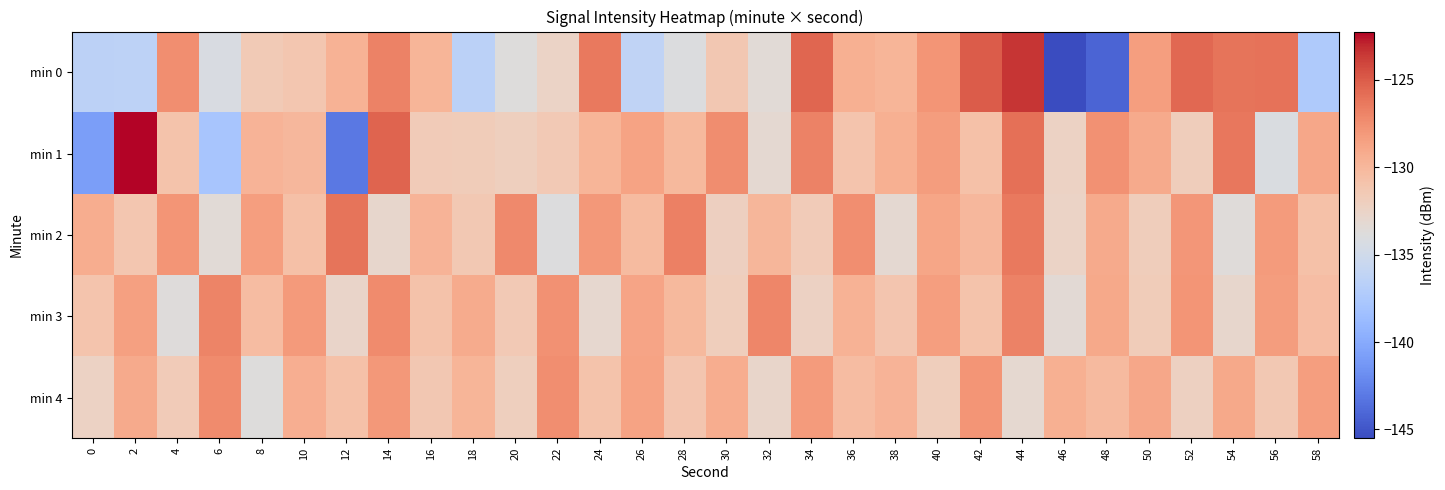

Which category has the highest value across all series?

2